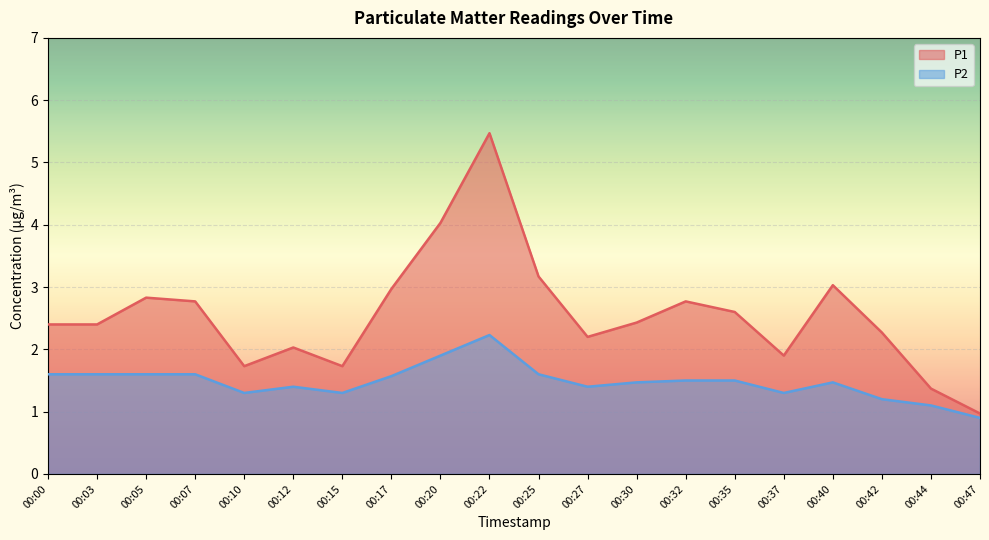

True or false: P2 and P1 cross at least once.

False